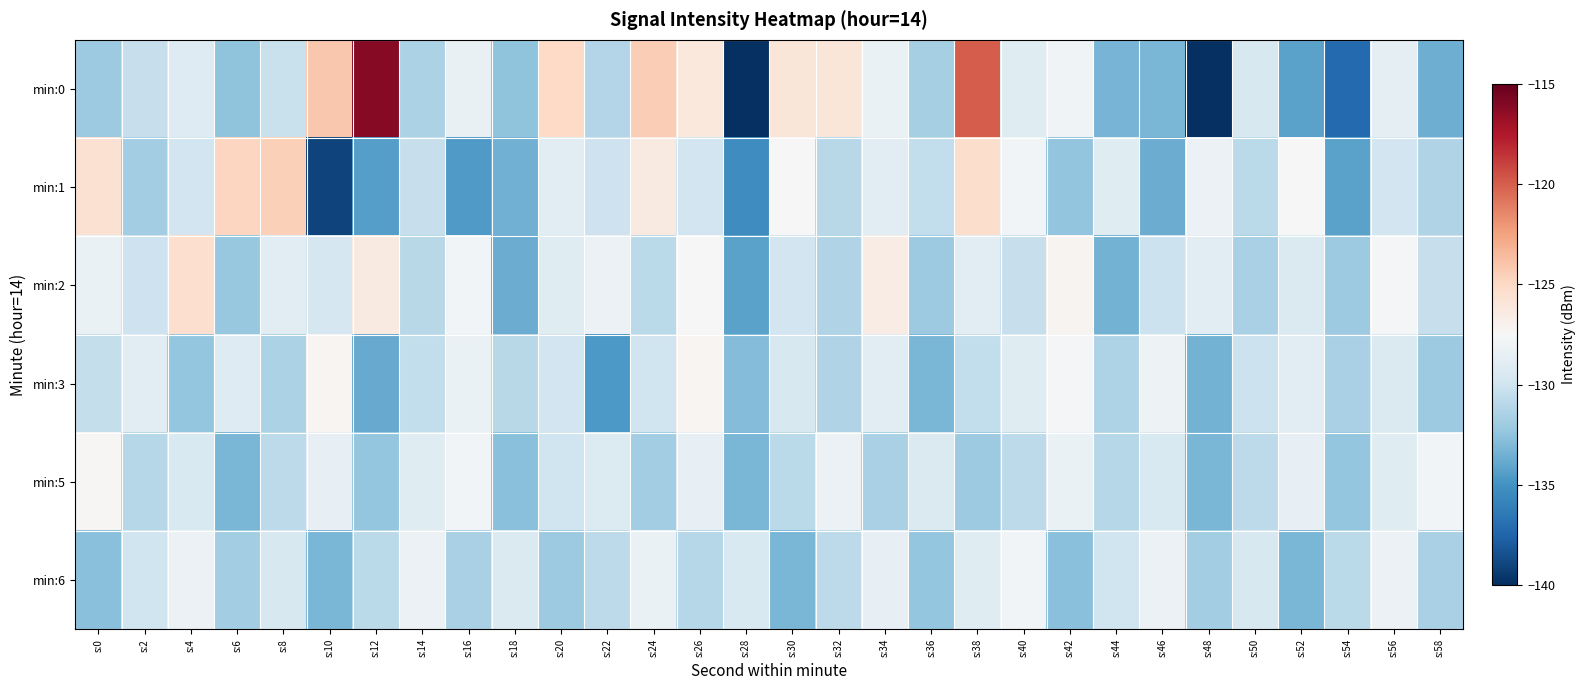

Which series changed the most between s:38 and s:48?

min:0